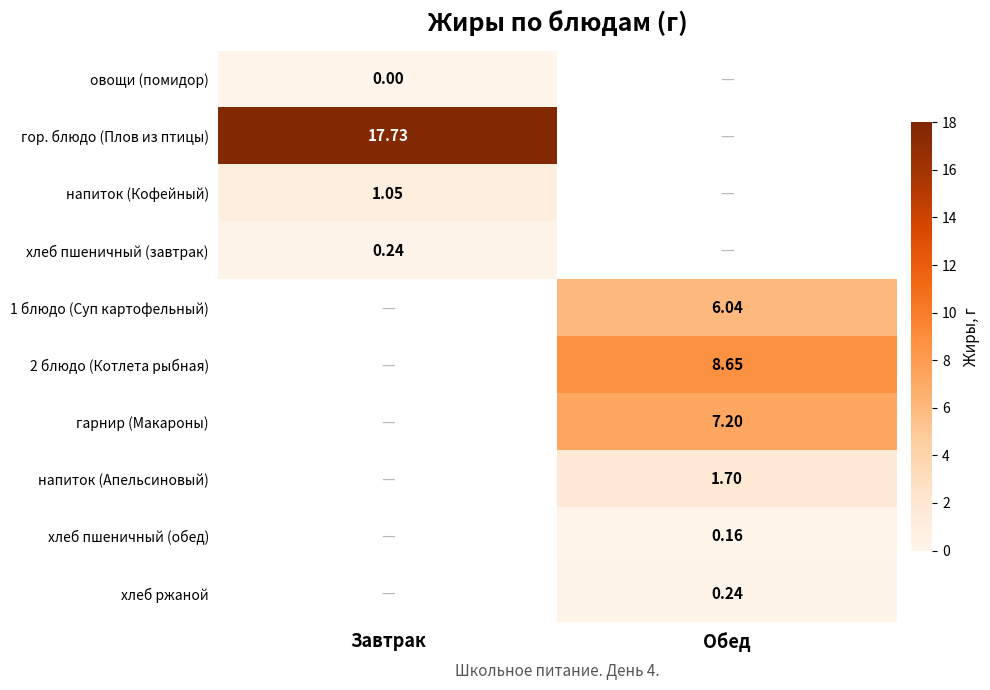

How many distinct data groups are displayed?

10